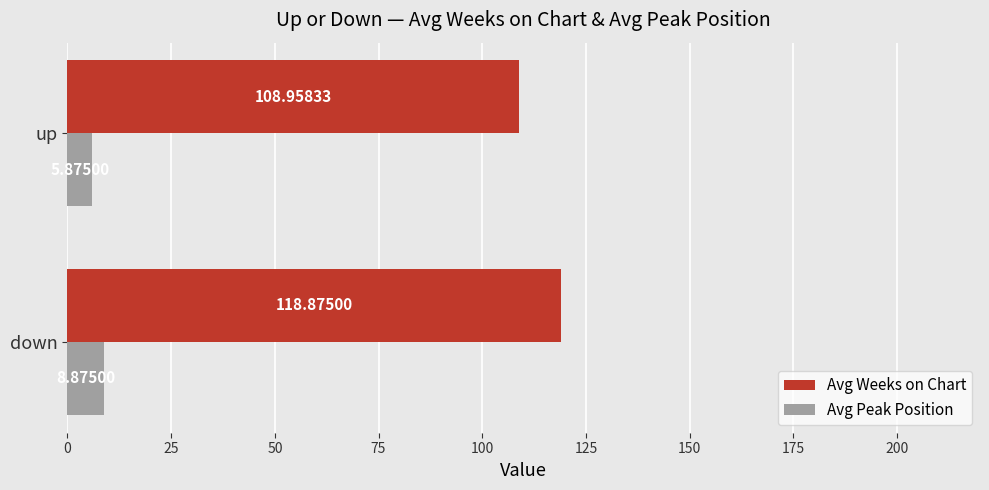

What is the maximum value for Avg Weeks on Chart?

118.9